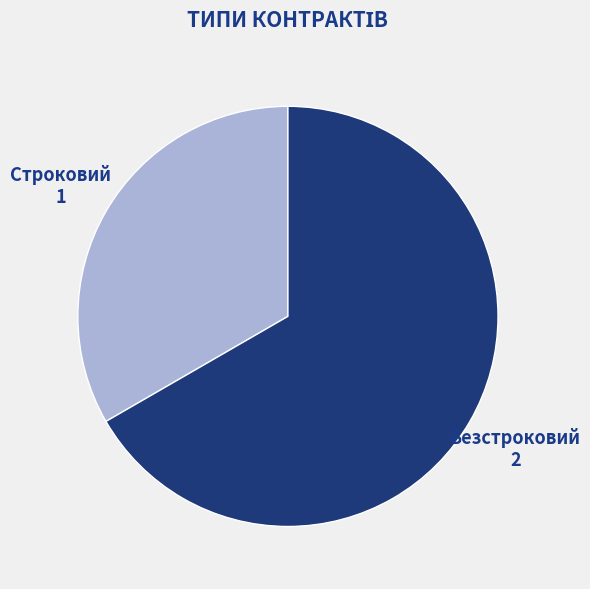

Does any single category account for the majority?

Yes